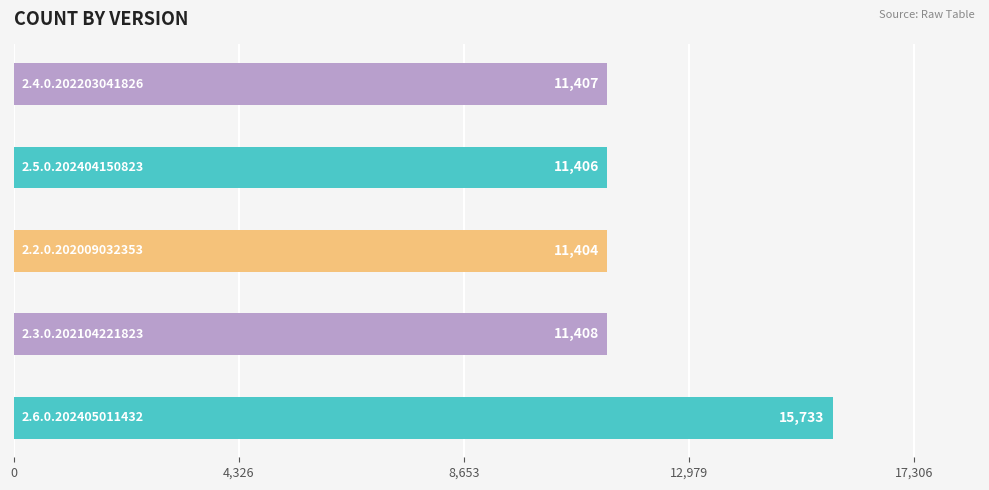

What is the difference between the maximum and minimum values?

4329